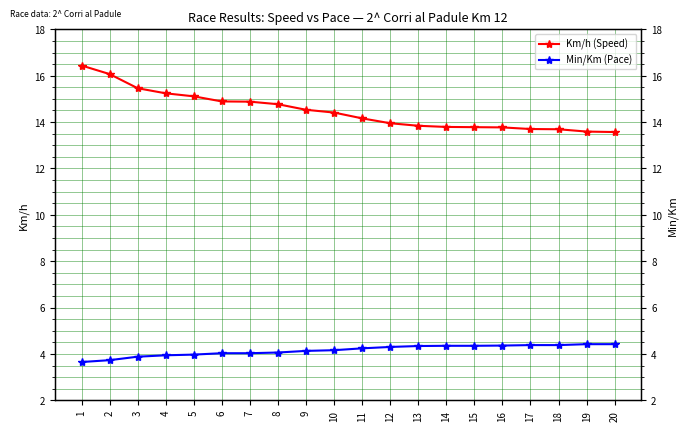

What is the sum of the Km/h (Speed) values at 8 and 2?

30.8